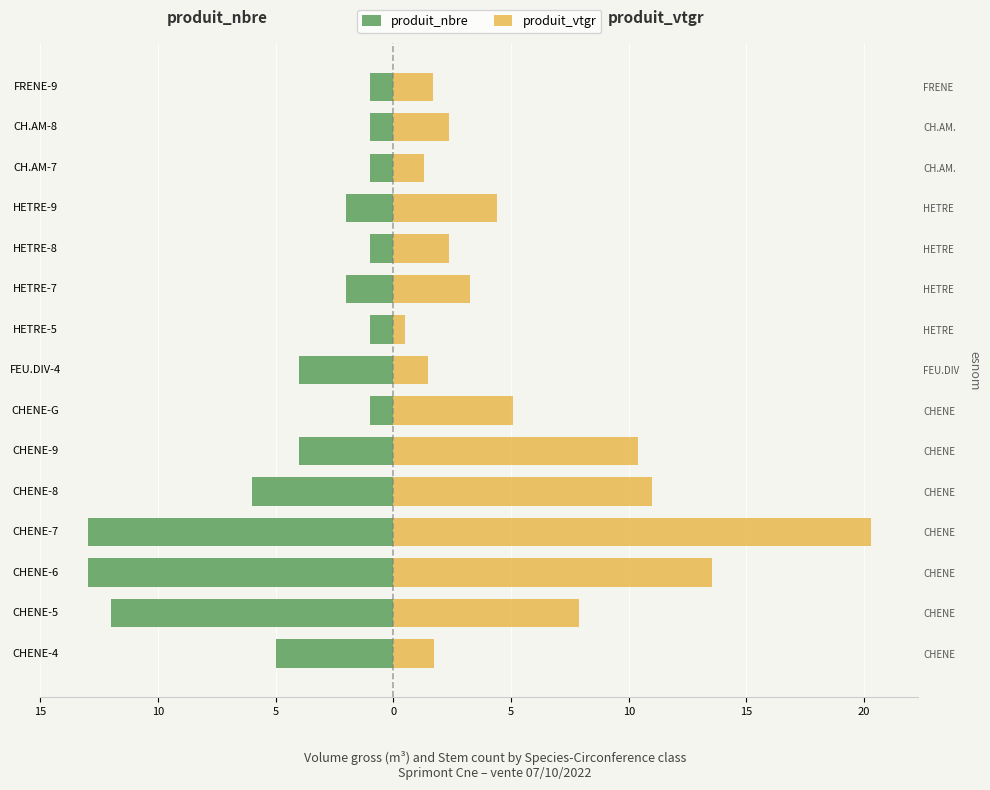

List the series in order of their peak value, highest first.

produit_vtgr, produit_nbre